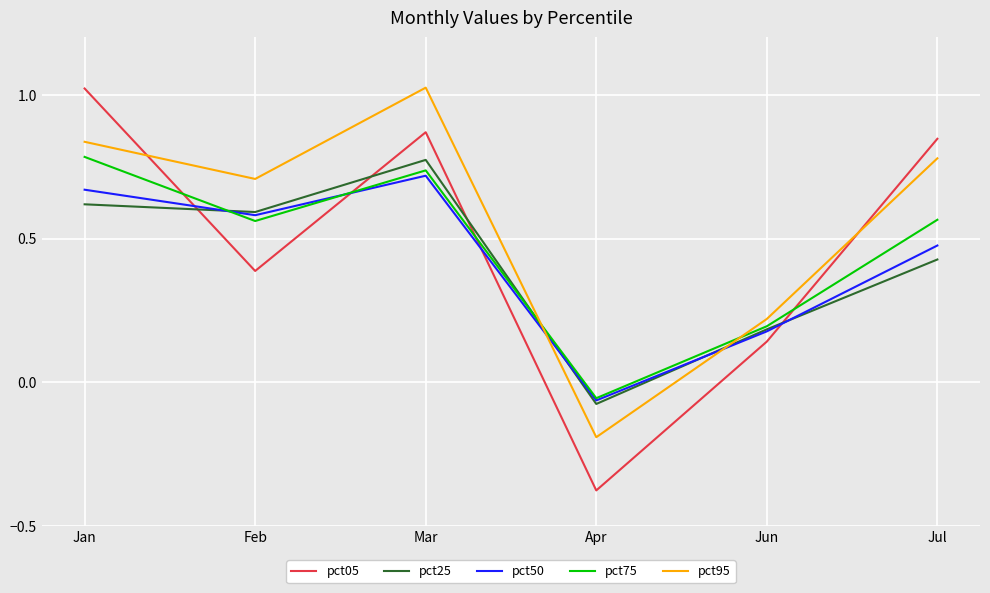

How many lines are shown in the chart?

5